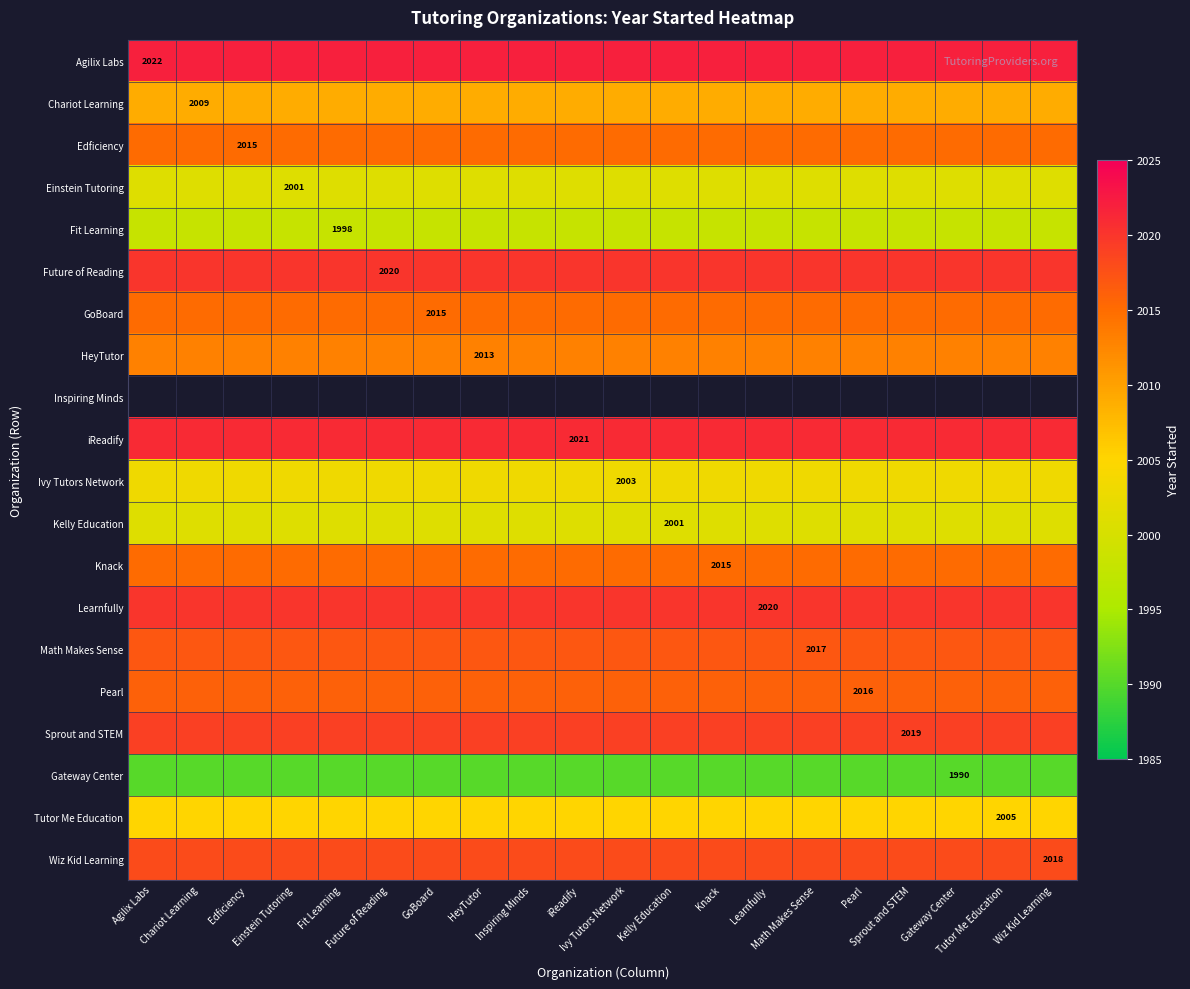

The Math Makes Sense series shows 2642.5 at Fit Learning. True or false?

False